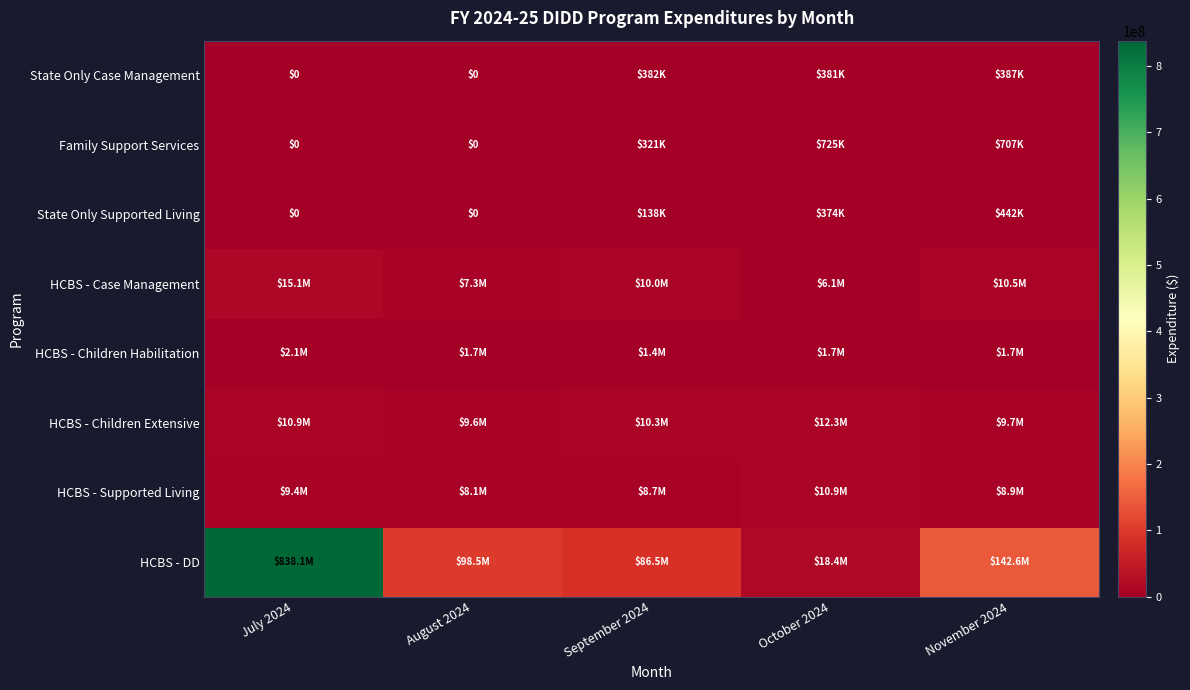

Is the value of HCBS - DD at August 2024 greater than the value of HCBS - Supported Living at October 2024?

Yes